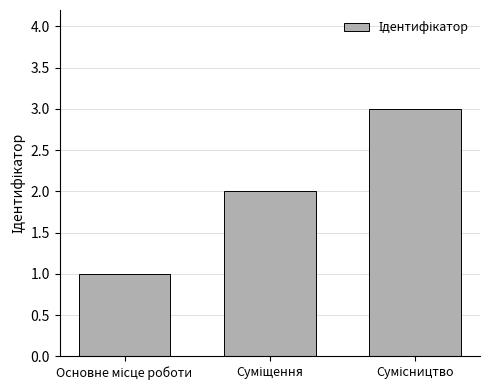

What is the sum of all values?

6